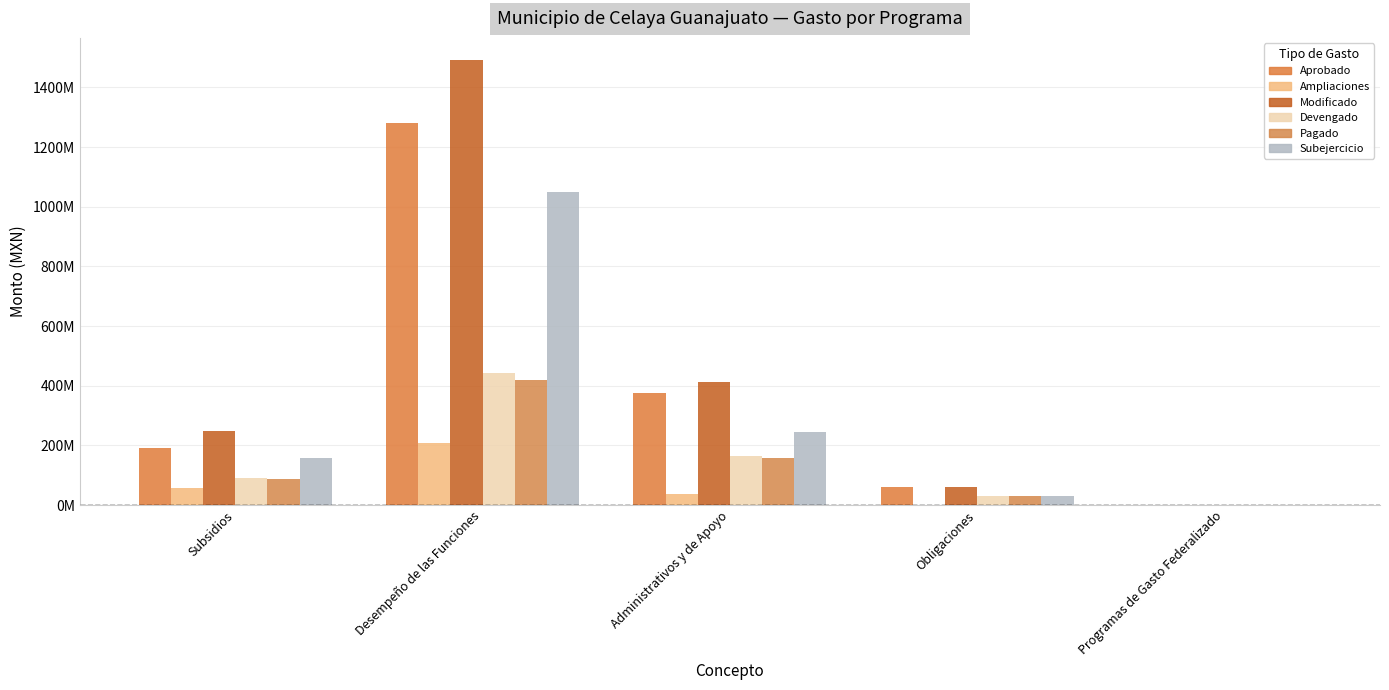

At Desempeño de las Funciones, list the series in order from largest to smallest.

Modificado, Aprobado, Subejercicio, Devengado, Pagado, Ampliaciones